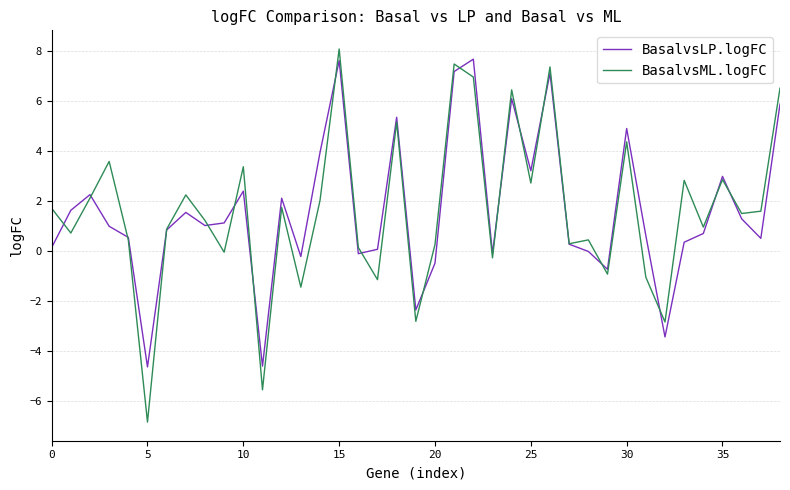

What is the greatest value displayed?

8.1